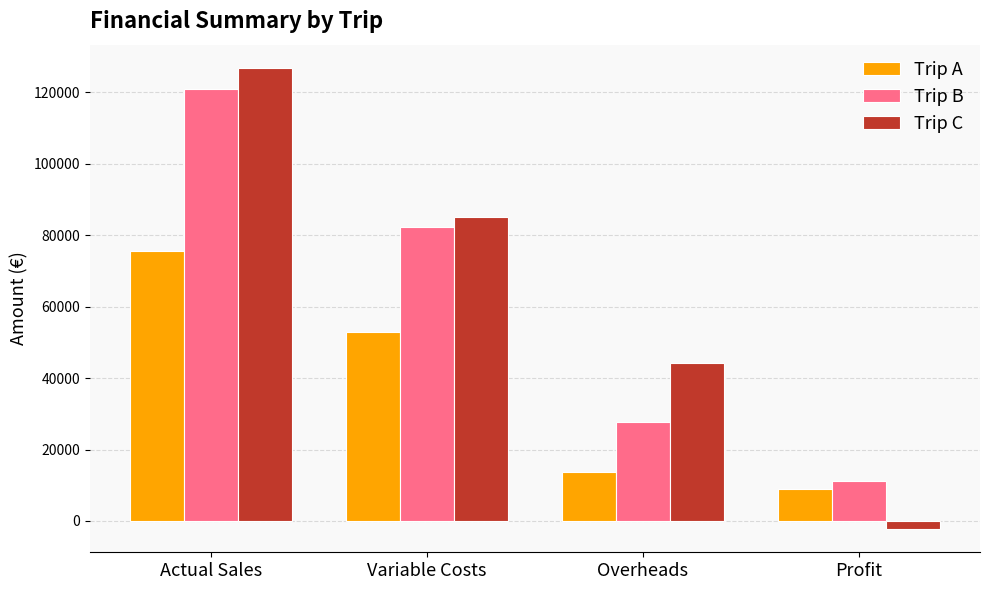

Which series has the largest total across all categories?

Trip C